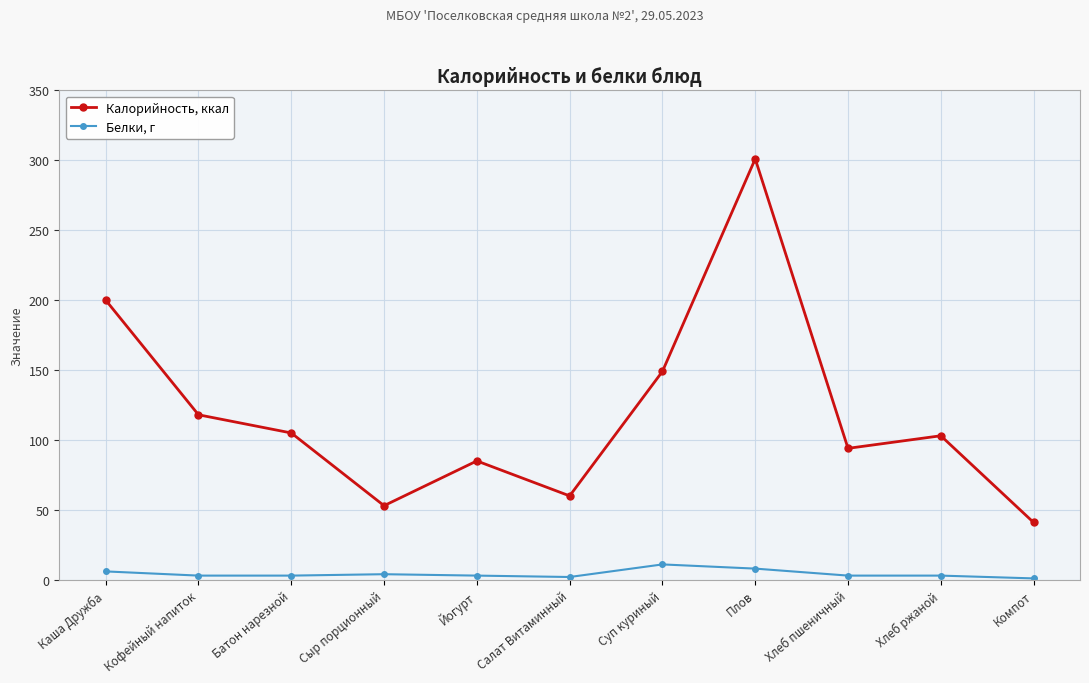

Count the number of data series in this chart.

2